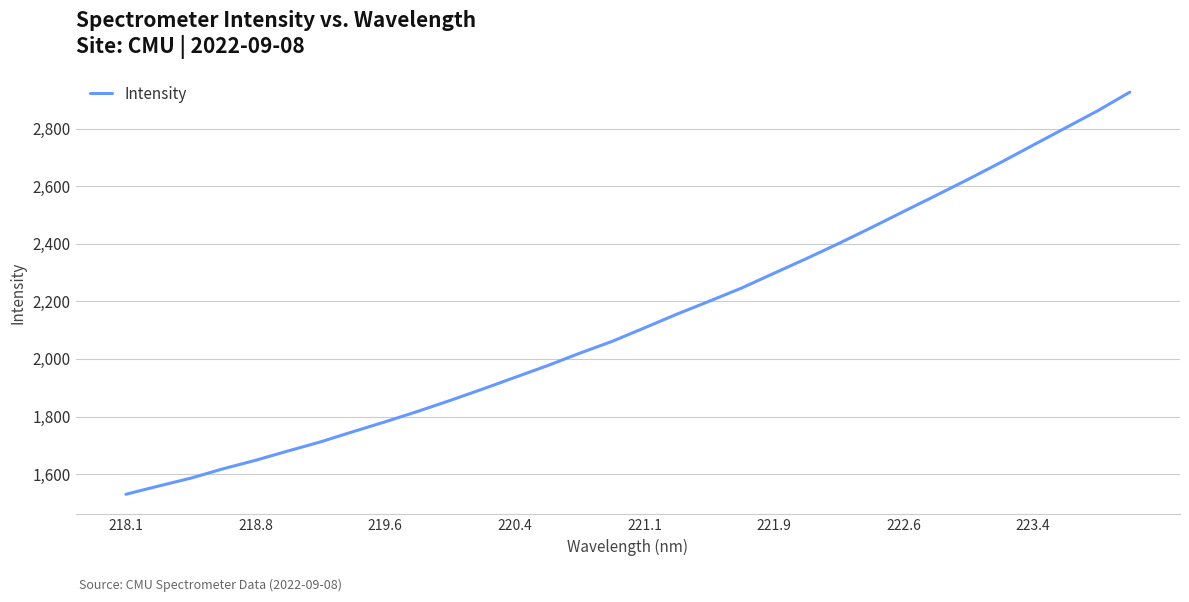

True or false: there are more than 0 points higher than both neighbors.

False